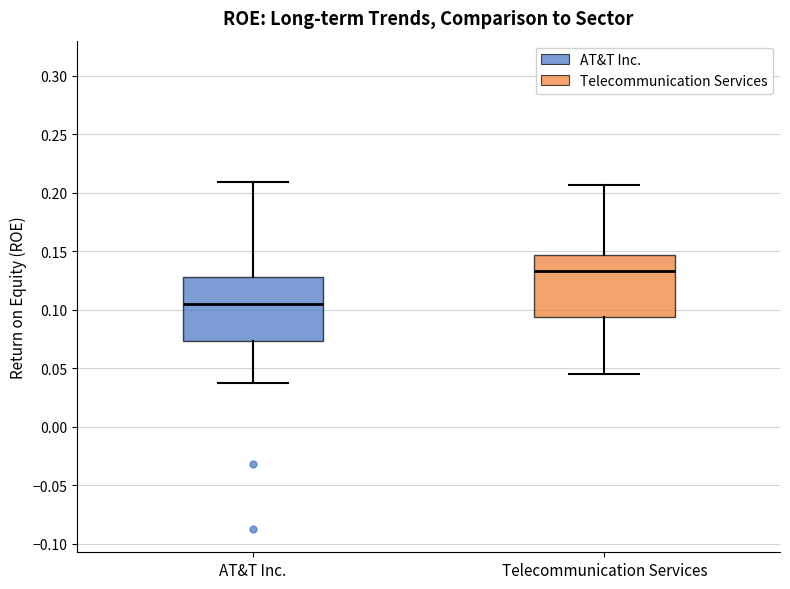

Which box's median line is the highest?

Telecommunication Services